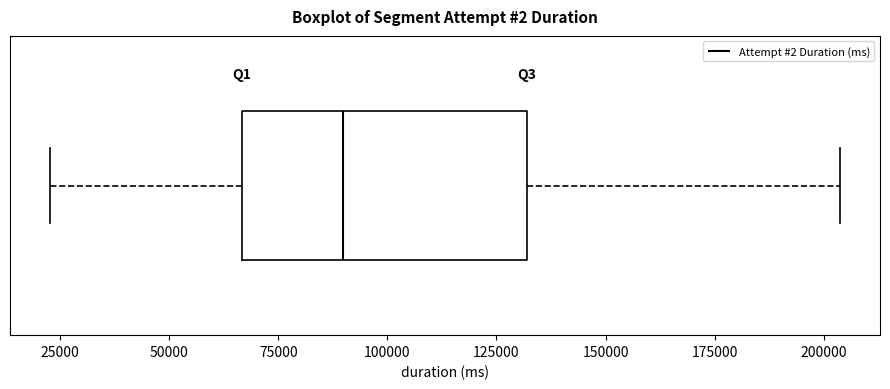

Transcribe this box plot: give where the median line is, the range the box spans, and where the two whiskers end, as read against the x-axis. The values are not printed on the chart, so give them approximately, as read against the axis.

median 90000, box 65000 to 130000, whiskers 25000 to 205000